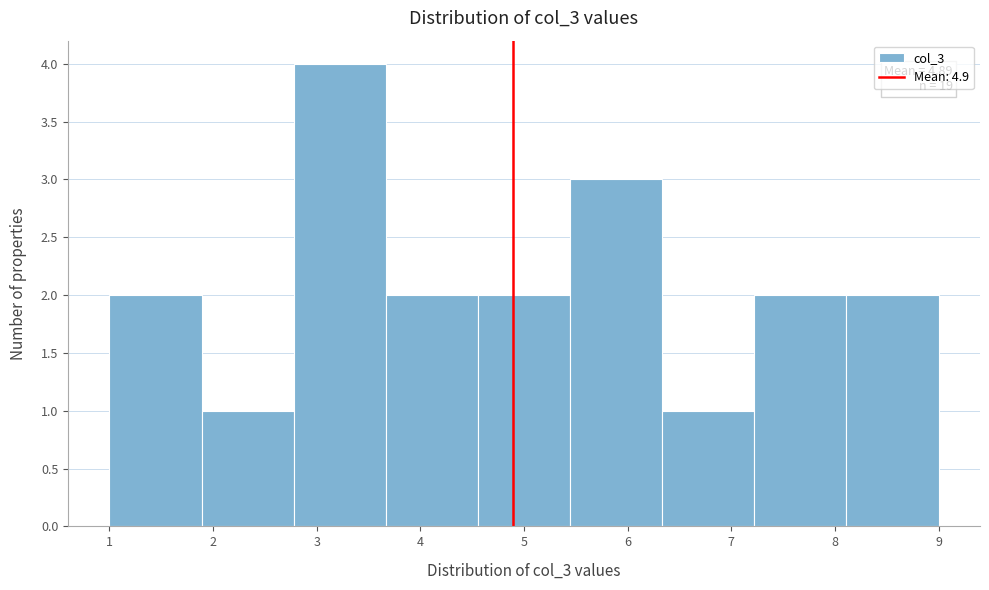

Over which range of the x-axis is the bar tallest?

2.8 to 3.7